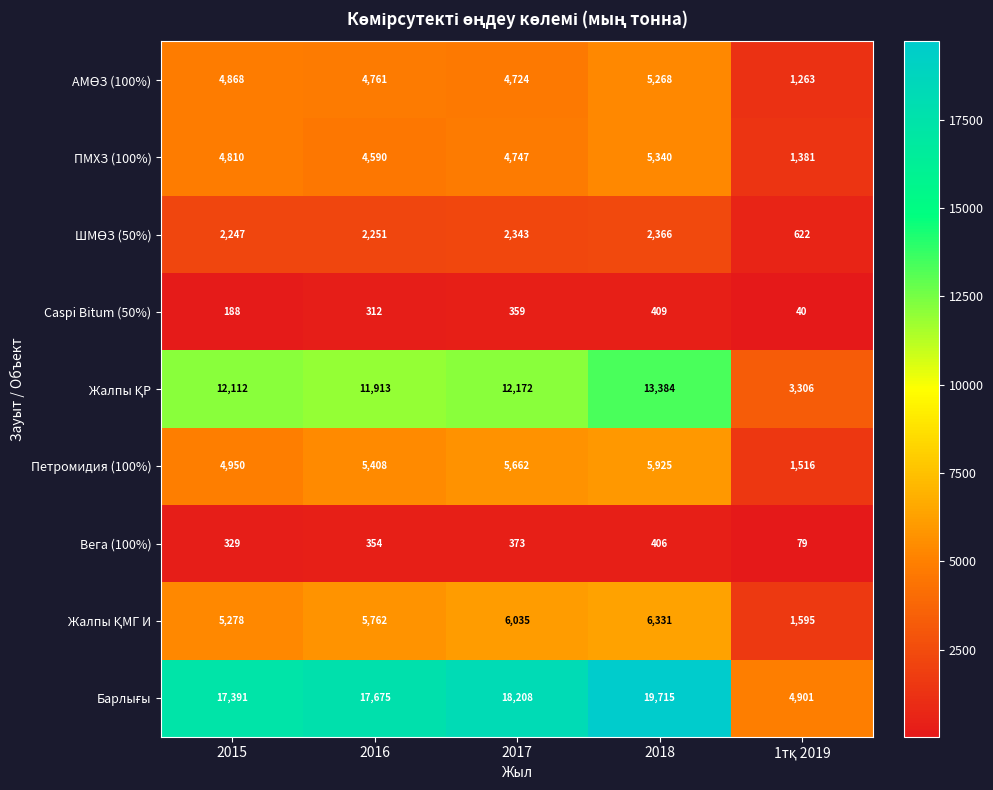

How many distinct data groups are displayed?

9